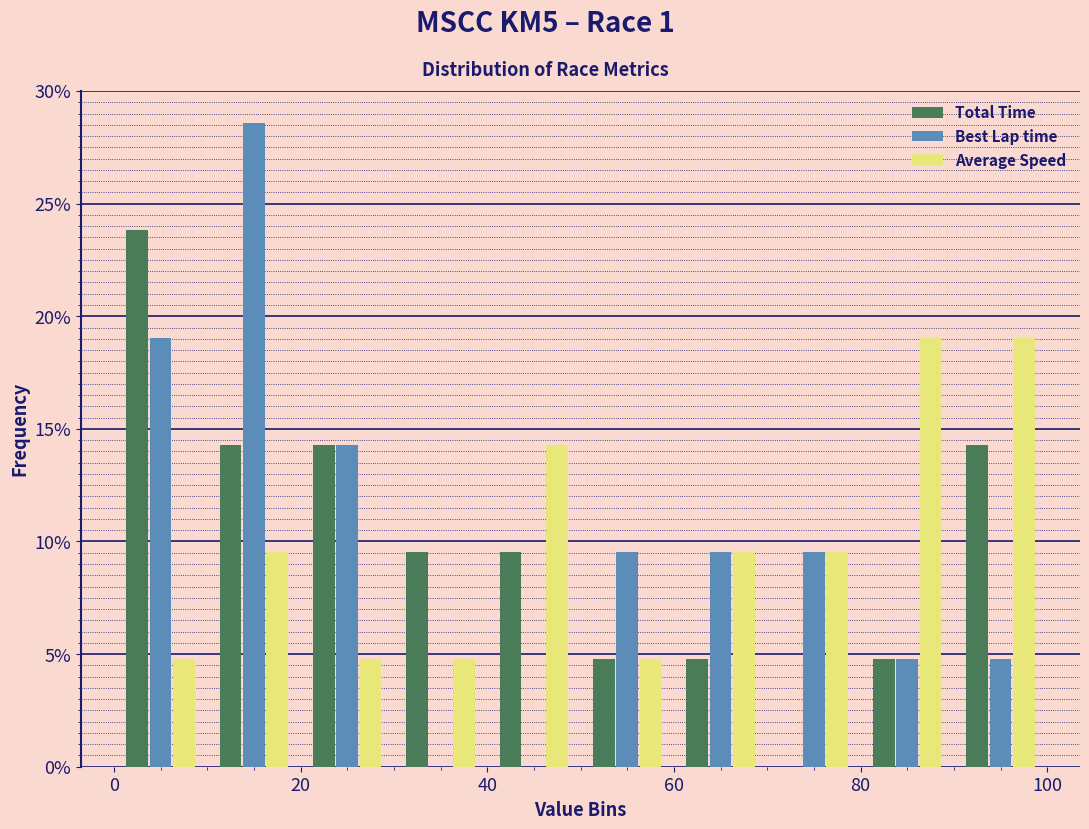

Reading left to right, transcribe this chart: for each range on the x-axis, give the height of each series' bar. The values are not printed on the chart, so give them approximately, as read against the axis.

0 to 10: Total Time=24.0	Best Lap time=19.0	Average Speed=5.0
10 to 20: Total Time=14.5	Best Lap time=28.5	Average Speed=9.5
20 to 30: Total Time=14.5	Best Lap time=14.5	Average Speed=5.0
30 to 40: Total Time=9.5	Best Lap time=0	Average Speed=5.0
40 to 50: Total Time=9.5	Best Lap time=0	Average Speed=14.5
50 to 60: Total Time=5.0	Best Lap time=9.5	Average Speed=5.0
60 to 70: Total Time=5.0	Best Lap time=9.5	Average Speed=9.5
70 to 80: Total Time=0	Best Lap time=9.5	Average Speed=9.5
80 to 90: Total Time=5.0	Best Lap time=5.0	Average Speed=19.0
90 to 100: Total Time=14.5	Best Lap time=5.0	Average Speed=19.0